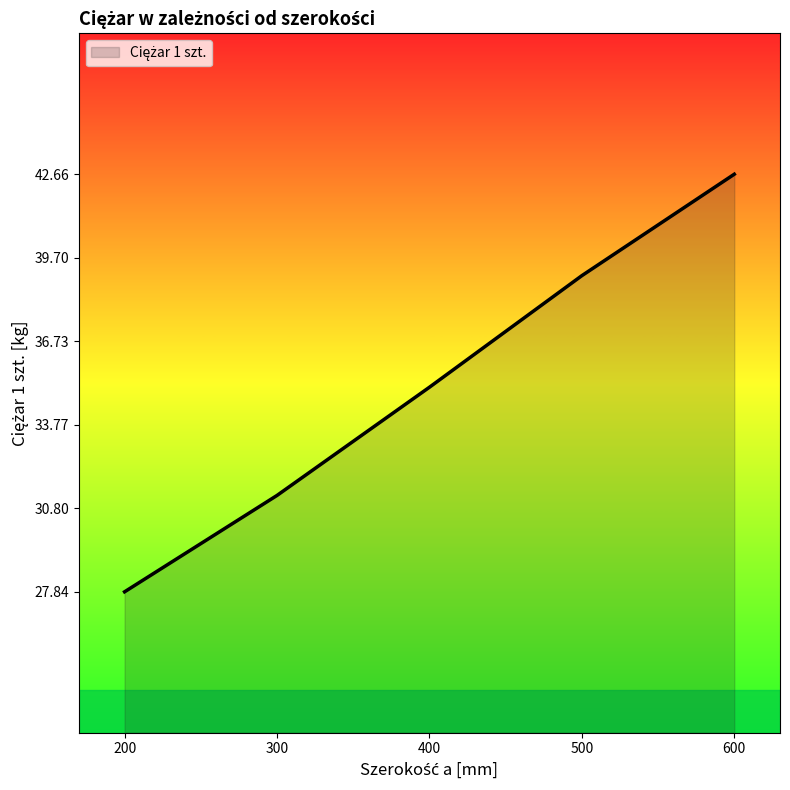

Reading left to right, list all the values displayed in this chart.

200=27.8	300=31.3	400=35.1	500=39.1	600=42.7